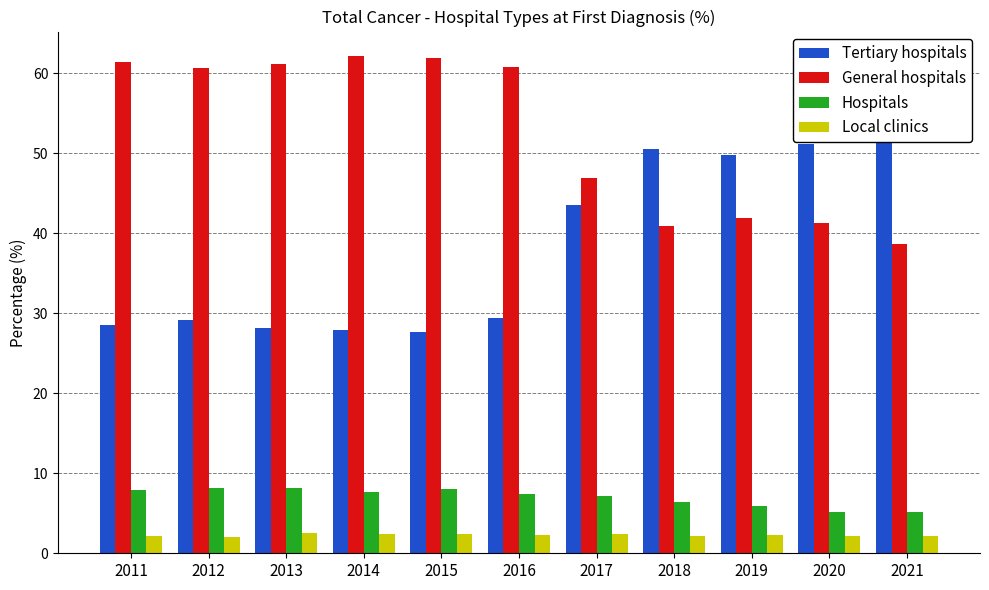

What is the spread (max minus min) of values at 2015?

59.5